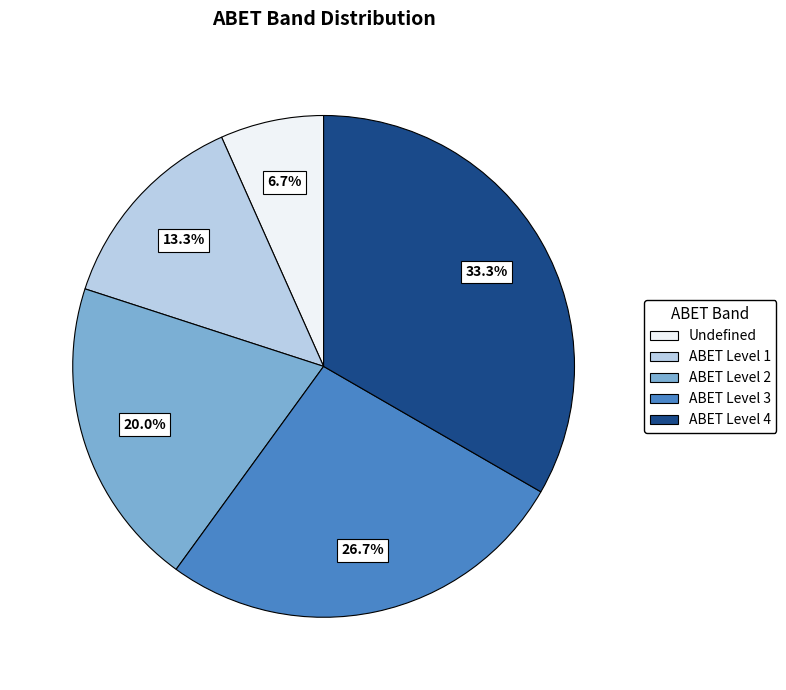

How much of the chart is everything except ABET Level 2?

80.0%